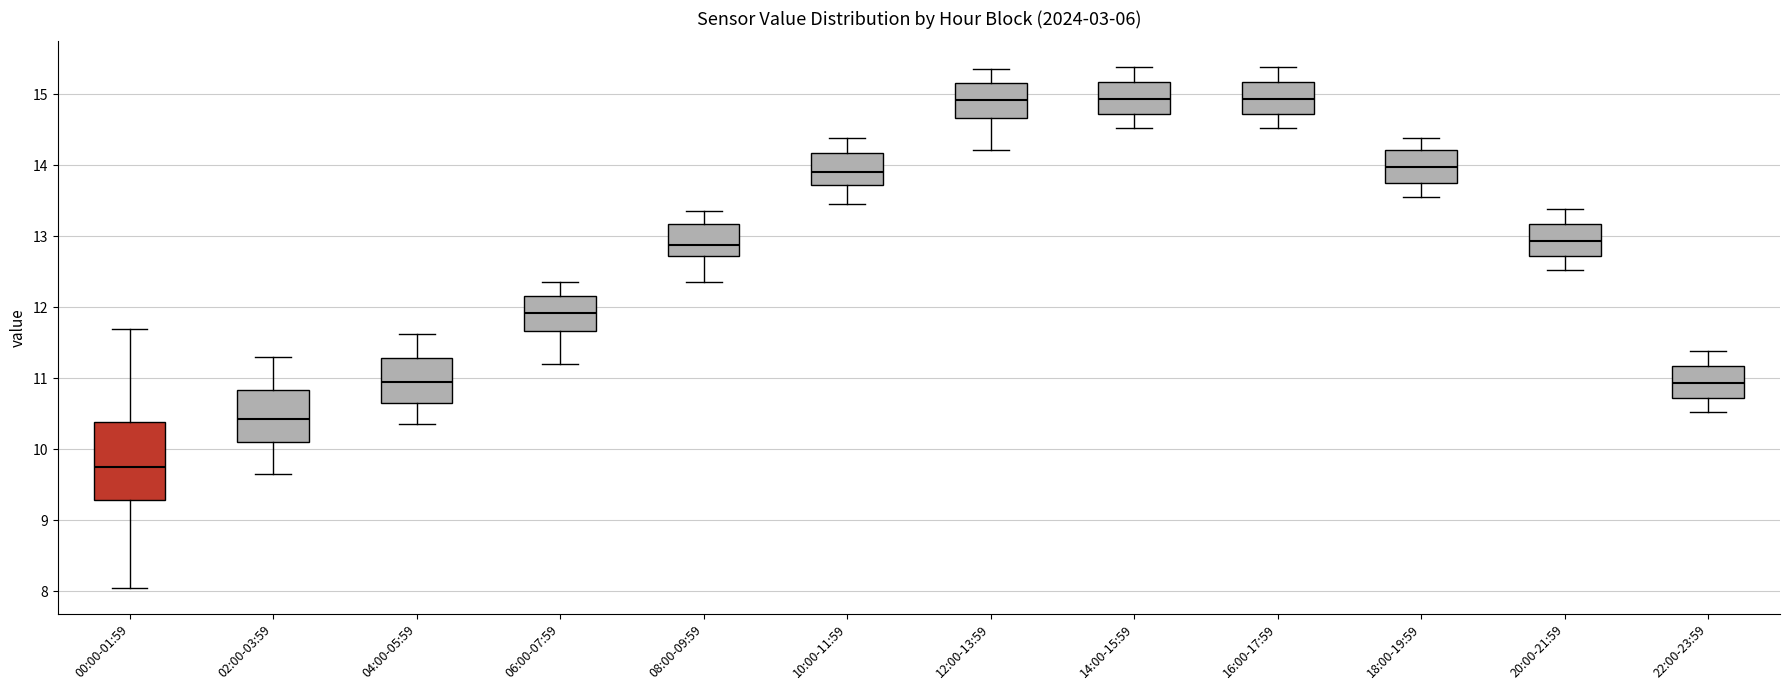

Reading left to right, transcribe this box plot: for each box, give where its median line is, the range the box spans, and where its two whiskers end, as read against the y-axis. The values are not printed on the chart, so give them approximately, as read against the axis.

00:00-01:59: median 9.8, box 9.3 to 10.4, whiskers 8.1 to 11.7
02:00-03:59: median 10.4, box 10.1 to 10.8, whiskers 9.7 to 11.3
04:00-05:59: median 11.0, box 10.7 to 11.3, whiskers 10.4 to 11.6
06:00-07:59: median 11.9, box 11.7 to 12.2, whiskers 11.2 to 12.4
08:00-09:59: median 12.9, box 12.7 to 13.2, whiskers 12.4 to 13.4
10:00-11:59: median 13.9, box 13.7 to 14.2, whiskers 13.5 to 14.4
12:00-13:59: median 14.9, box 14.7 to 15.2, whiskers 14.2 to 15.4
14:00-15:59: median 14.9, box 14.7 to 15.2, whiskers 14.5 to 15.4
16:00-17:59: median 14.9, box 14.7 to 15.2, whiskers 14.5 to 15.4
18:00-19:59: median 14.0, box 13.8 to 14.2, whiskers 13.6 to 14.4
20:00-21:59: median 12.9, box 12.7 to 13.2, whiskers 12.5 to 13.4
22:00-23:59: median 10.9, box 10.7 to 11.2, whiskers 10.5 to 11.4